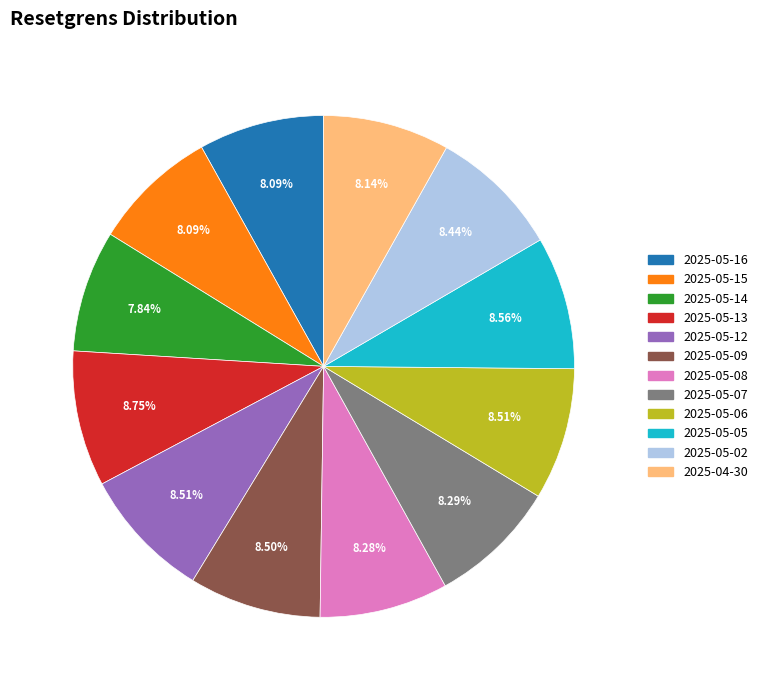

Do 2025-05-02 and 2025-05-06 together represent more than half of the pie?

No